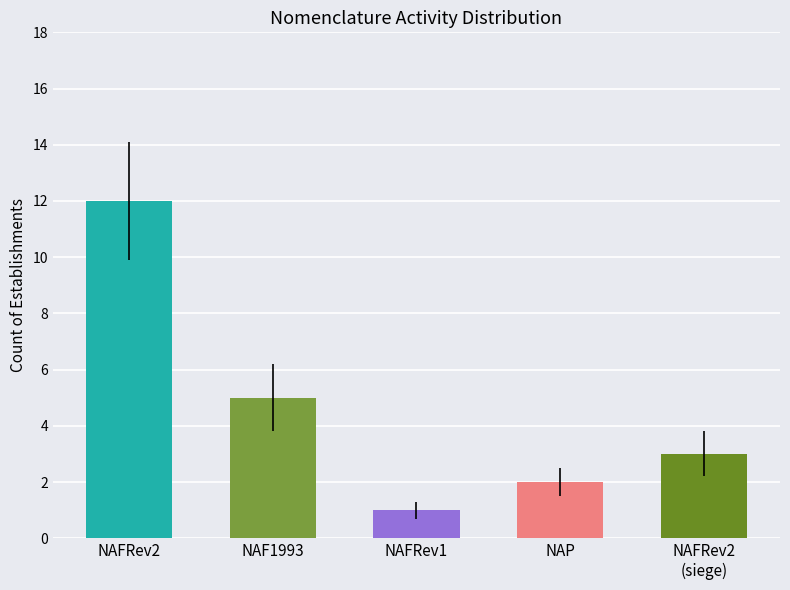

The value at  is 1. True or false?

True